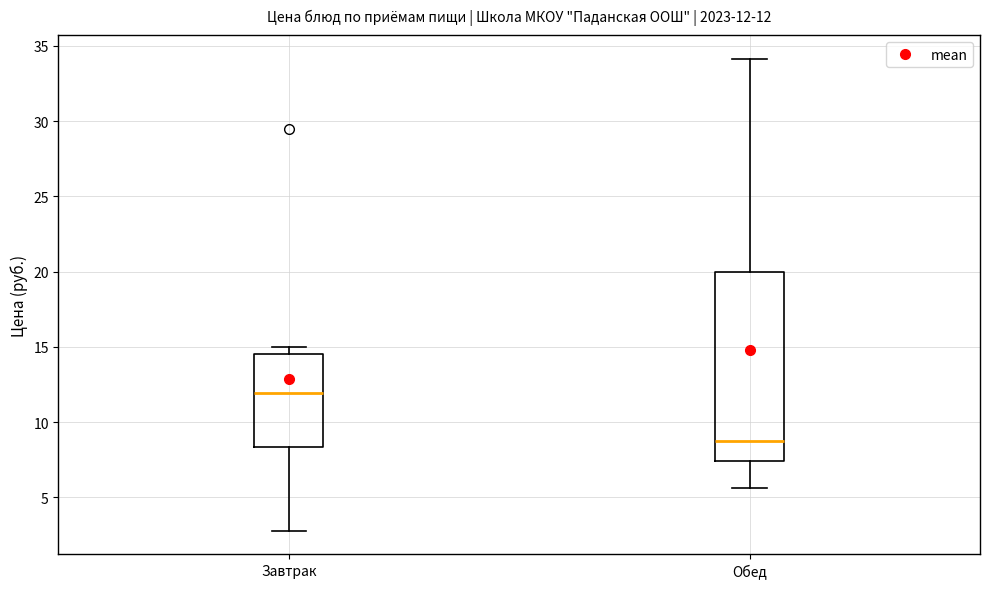

Which box's median line is the lowest?

Обед